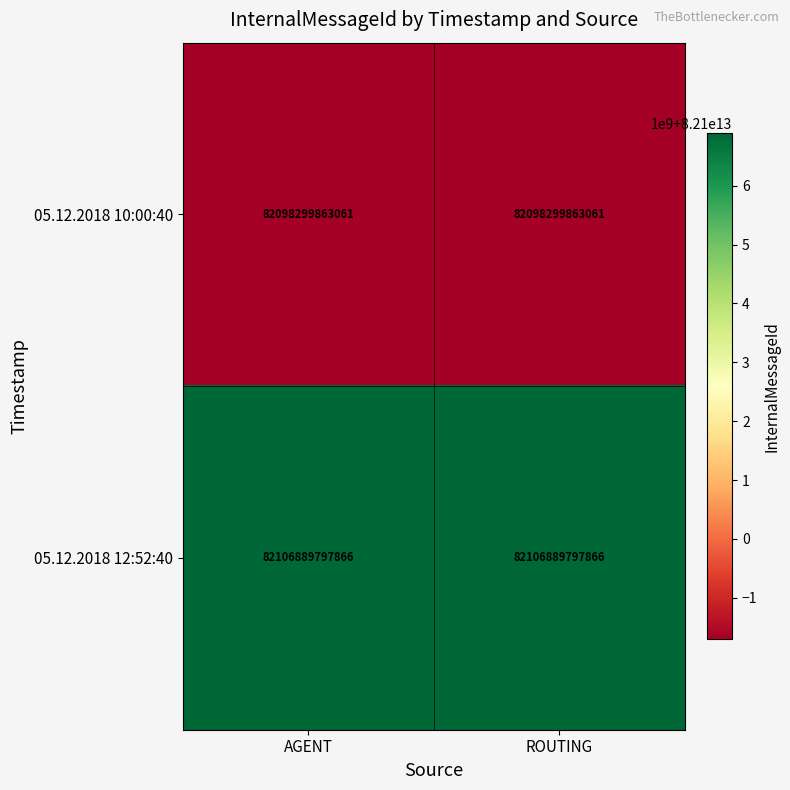

Which series has the largest total across all categories?

05.12.2018 12:52:40